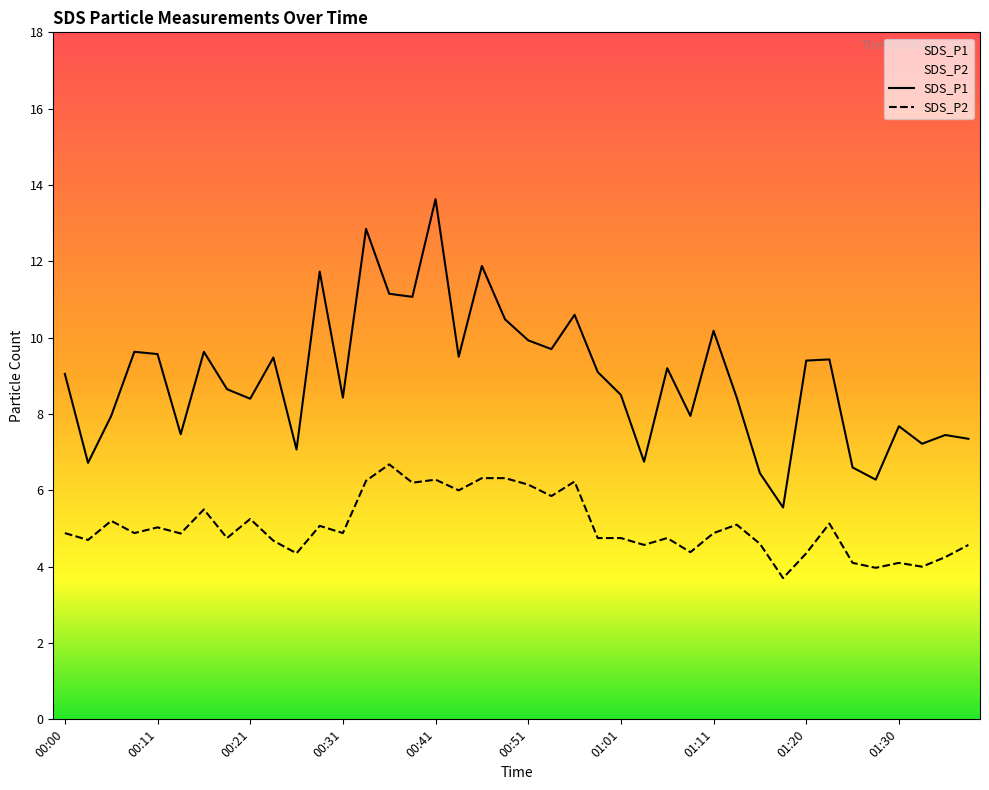

What is the difference between the SDS_P2 values at 00:58 and 00:46?

1.6